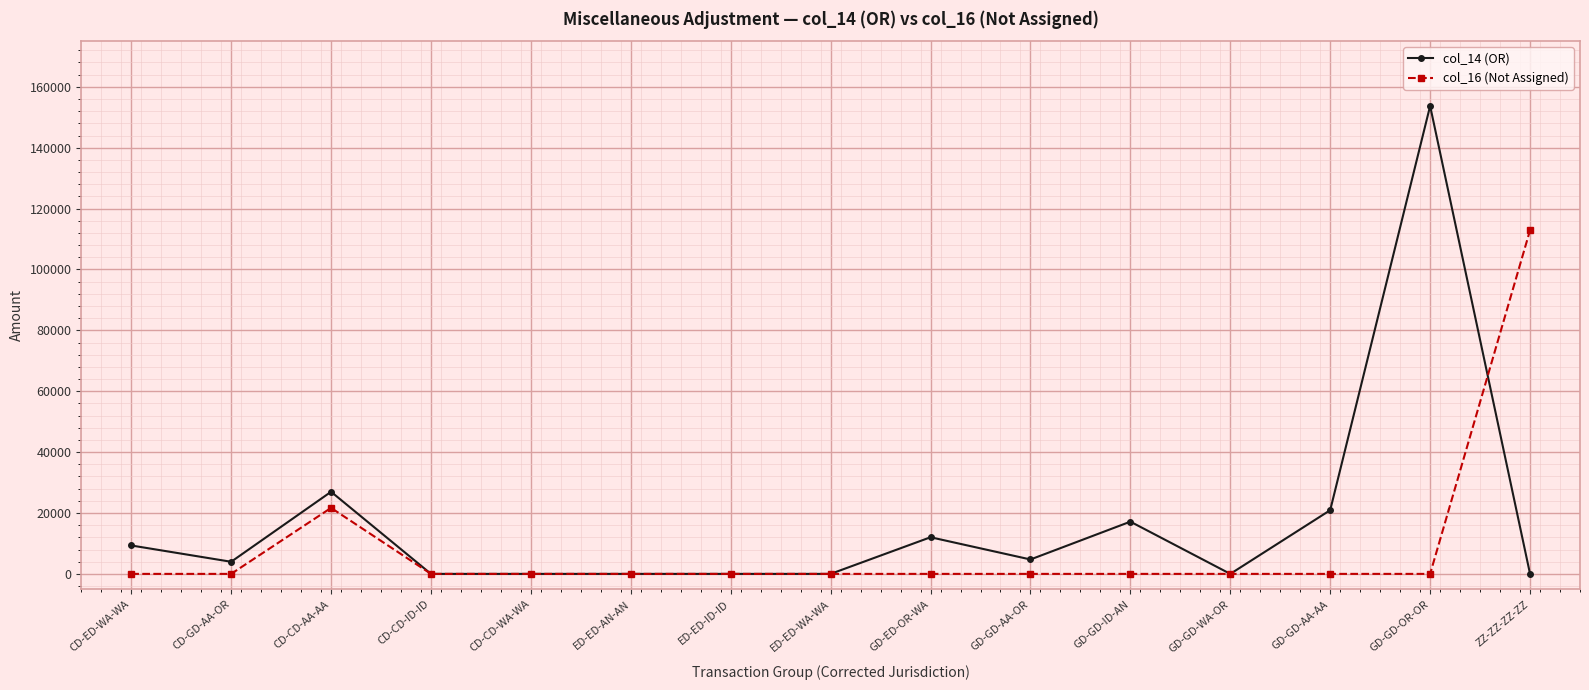

True or false: col_14 (OR) has more than 1 points higher than both neighbors.

True